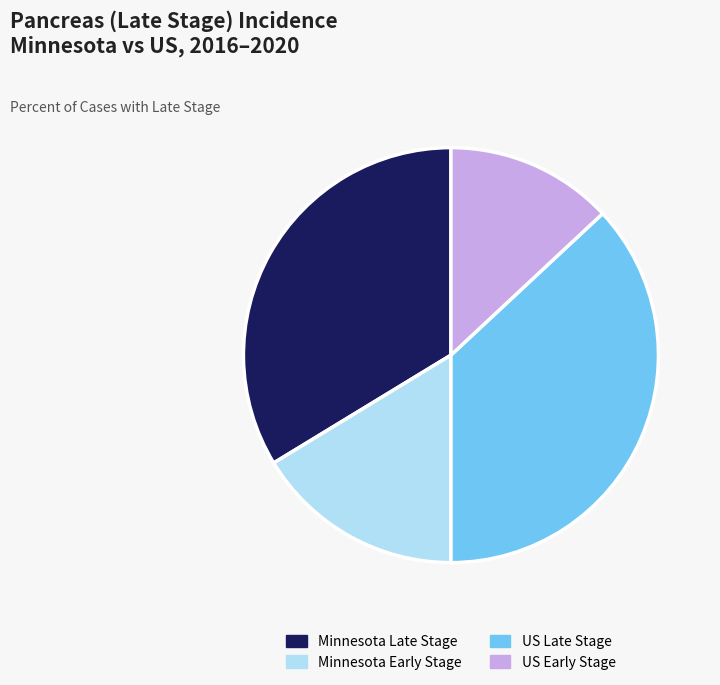

The US Early Stage slice represents 13% of the pie. True or false?

True